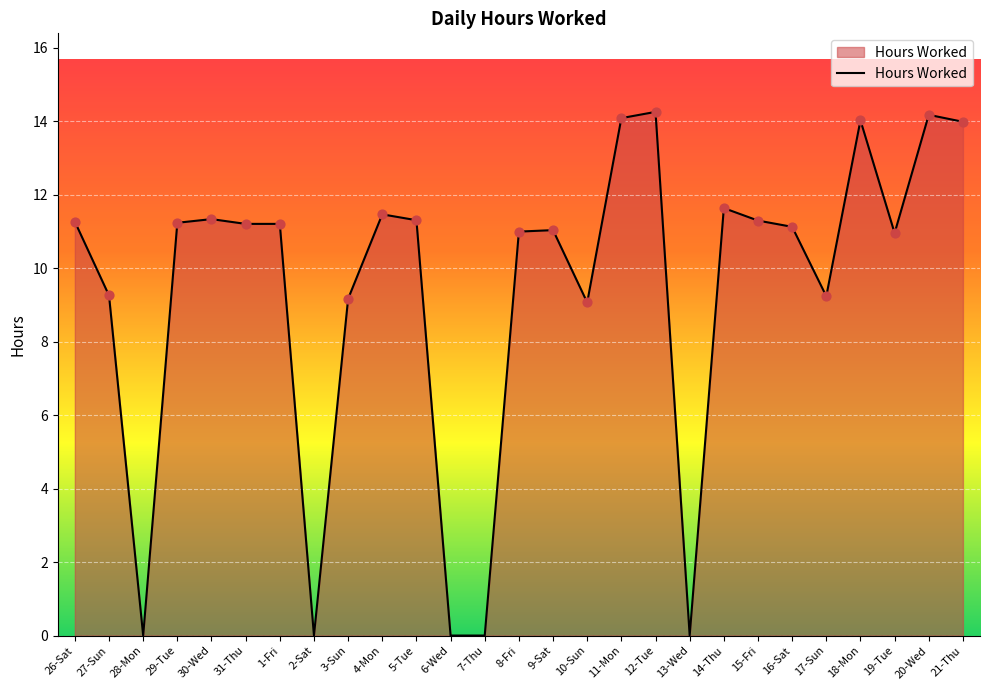

What is the ratio of the value at 27-Sun to the value at 3-Sun?

1.0